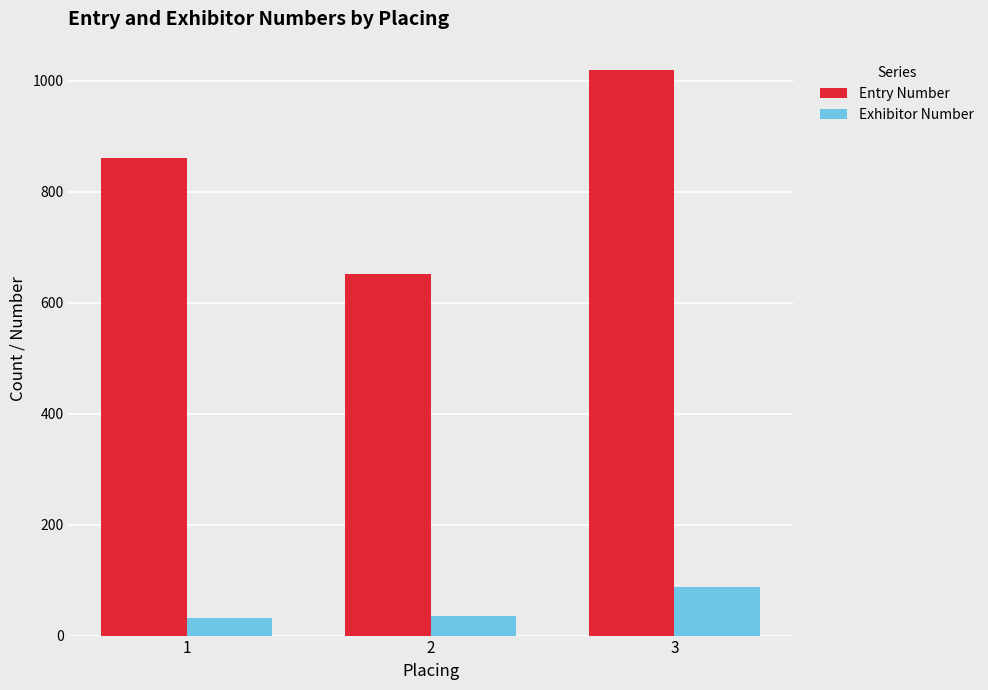

What is the approximate value of Exhibitor Number at 2?

35.0